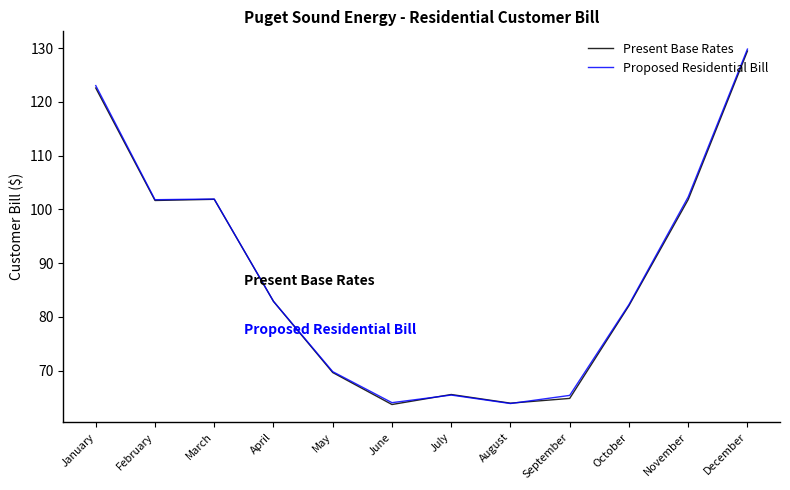

At which category is the sum across all series the highest?

December